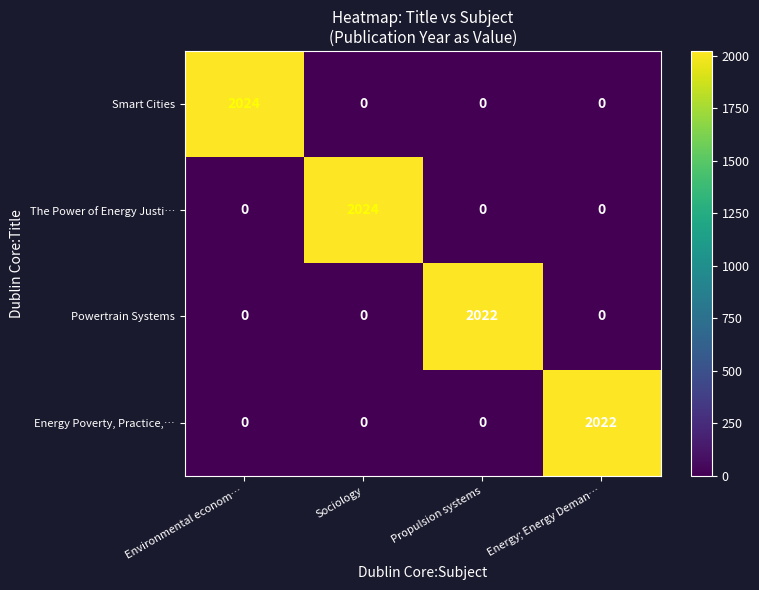

What is the difference between the Energy Poverty, Practice,… values at Sociology and Energy; Energy Deman…?

2022